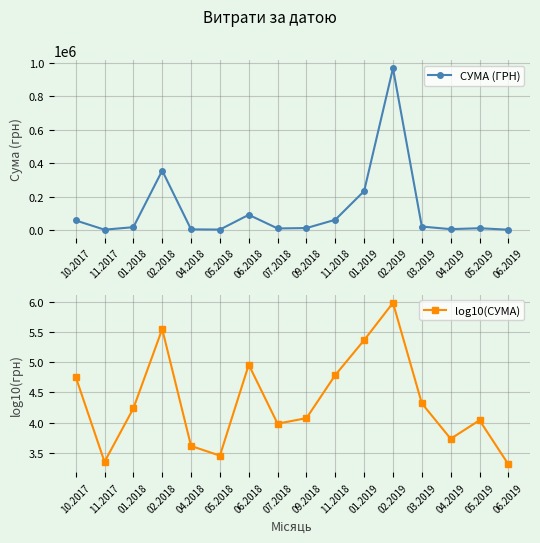

What is the total value across all series at 11.2018?

61530.5